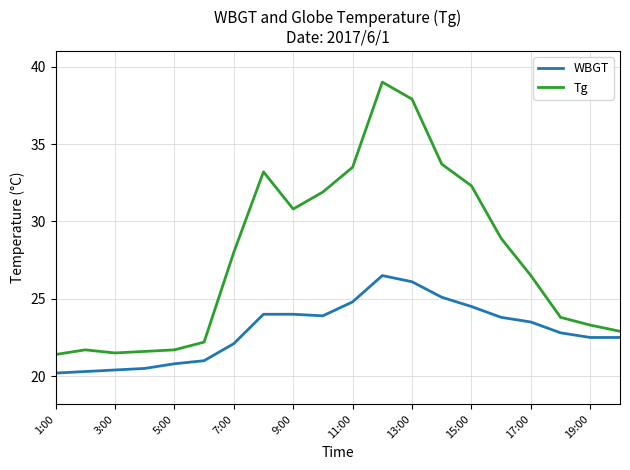

Which series has the largest total across all categories?

Tg